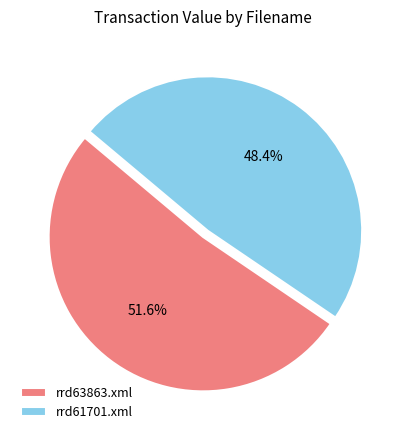

Does rrd61701.xml represent more than half of the total?

No